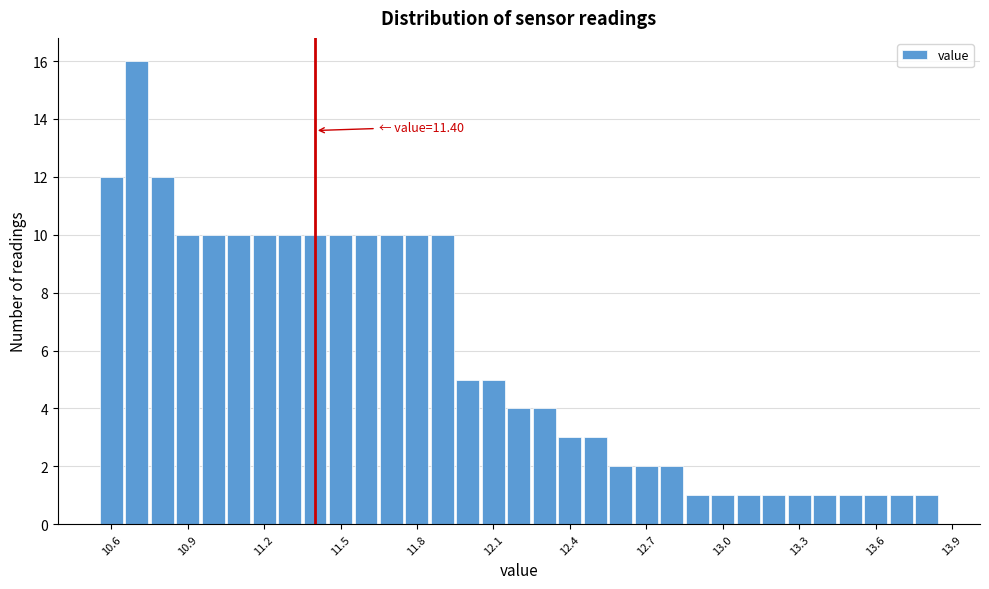

Read against the x-axis, roughly where is the centre of the tallest bar?

10.70